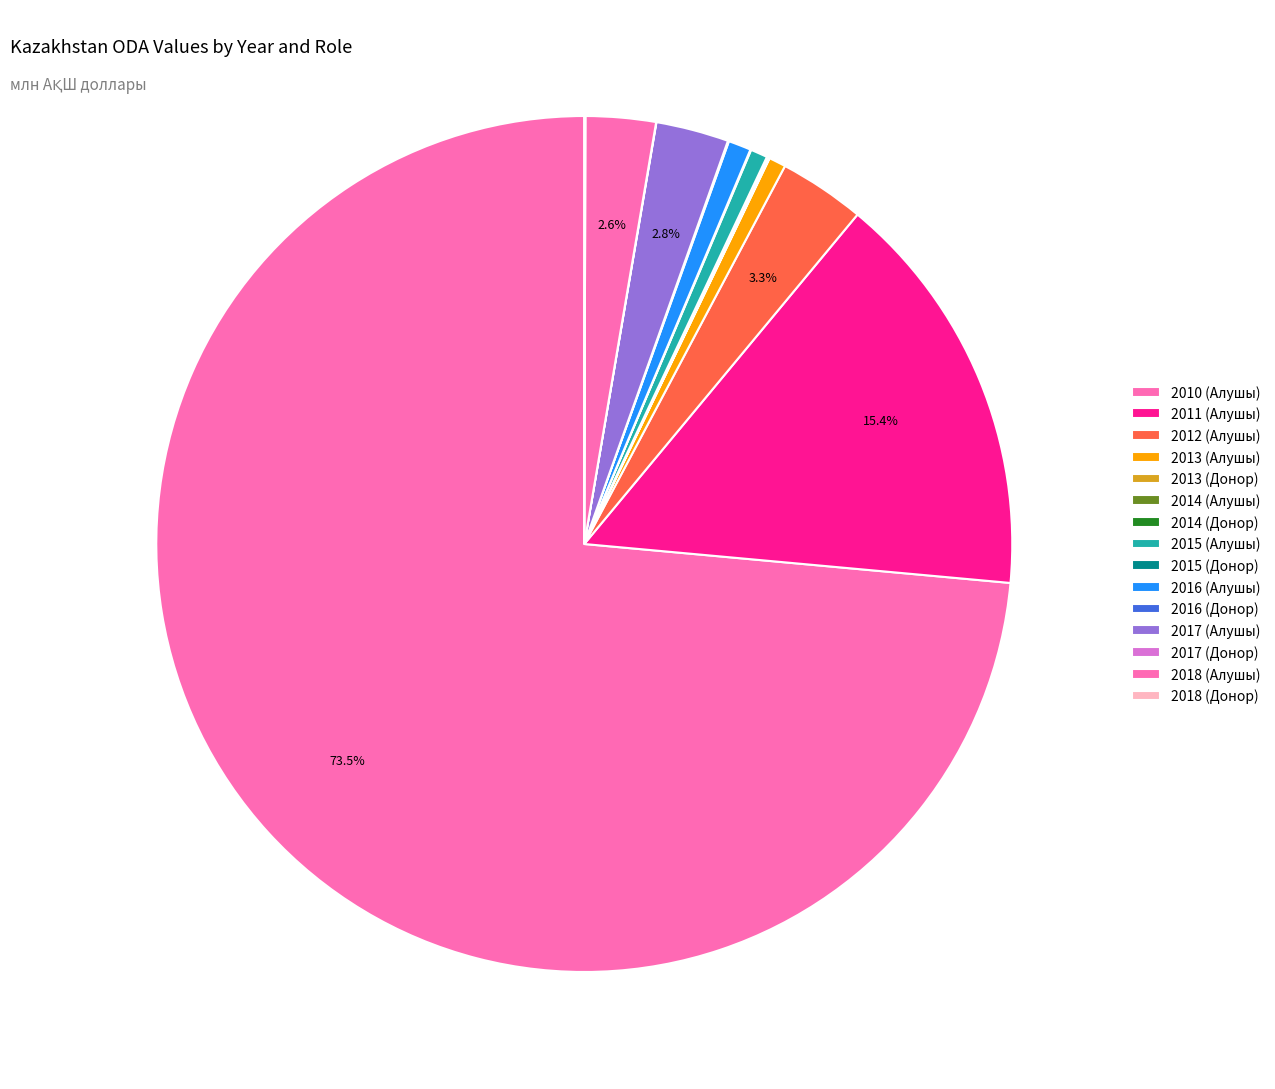

What is the majority slice?

2010 (Алушы)